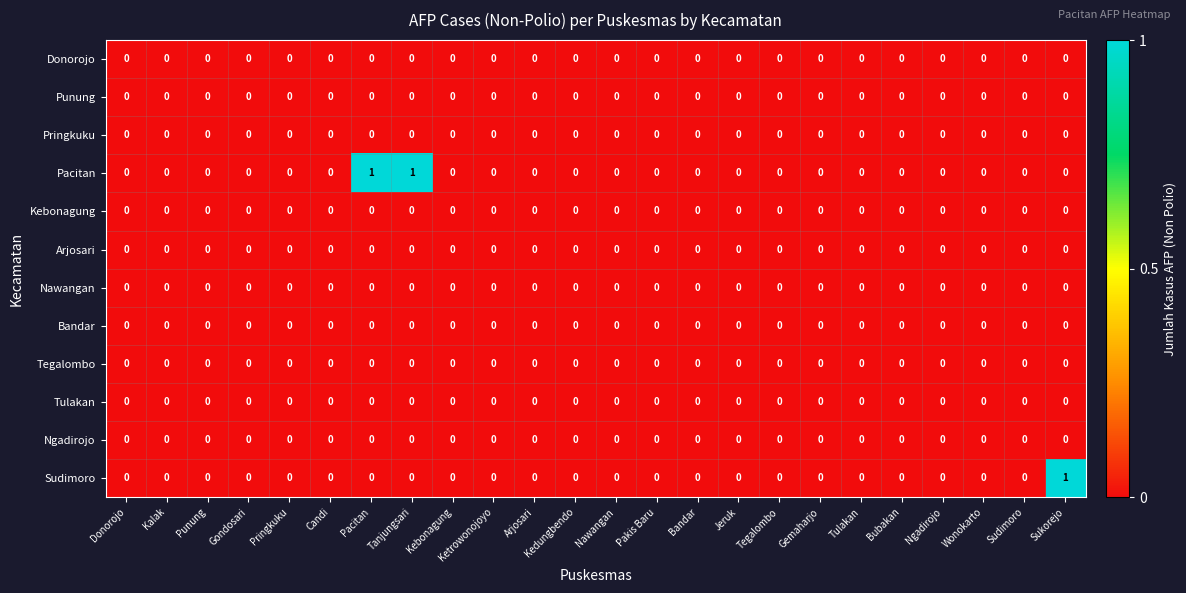

Which series has the largest total across all categories?

Pacitan